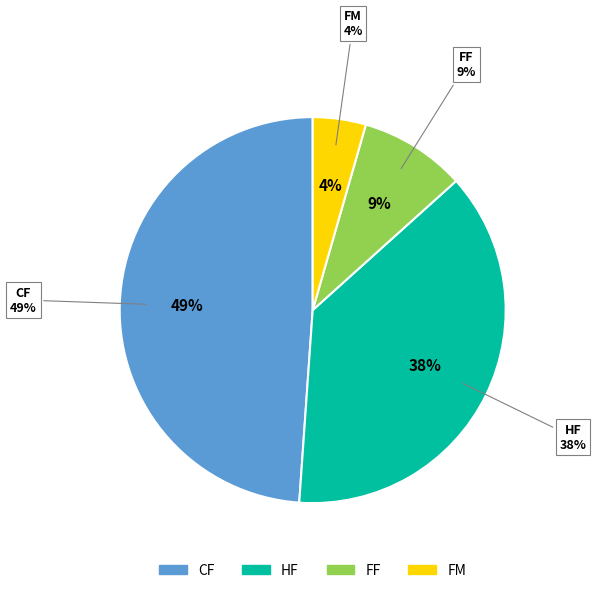

Is FM the majority of the pie?

No